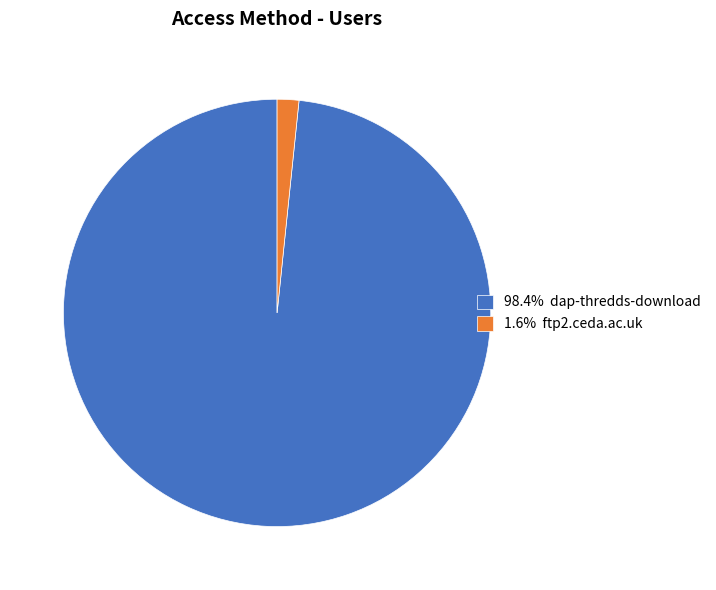

What is the ratio of the value at 98.4% dap-thredds-download to the value at 1.6% ftp2.ceda.ac.uk?

60.0